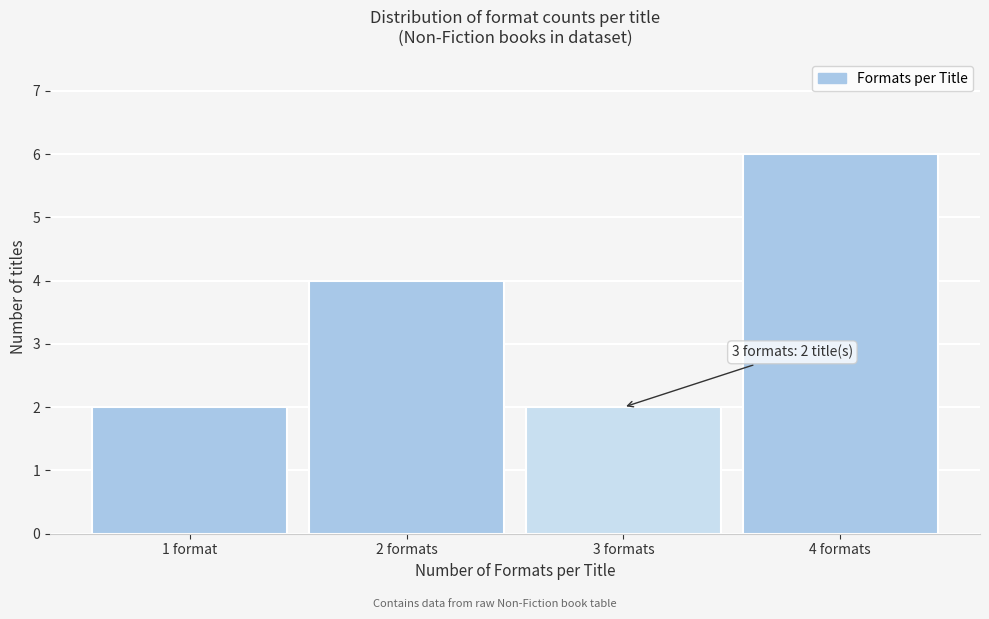

Reading right to left, extract all data points from this chart.

6	2	4	2